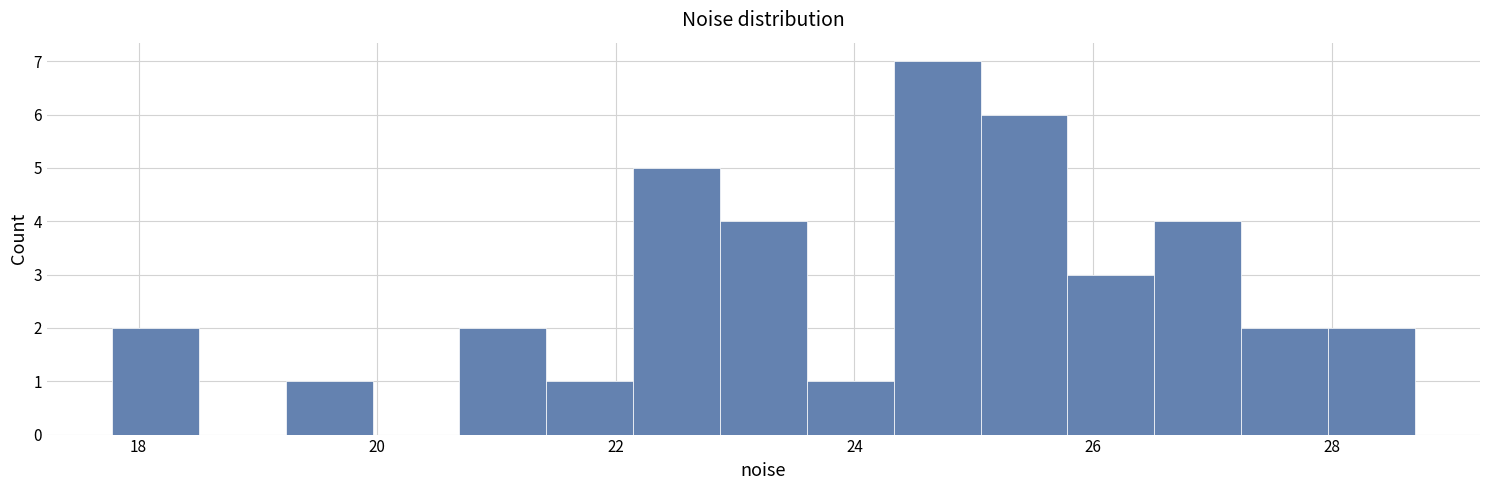

Read against the x-axis, roughly where is the centre of the tallest bar?

24.6